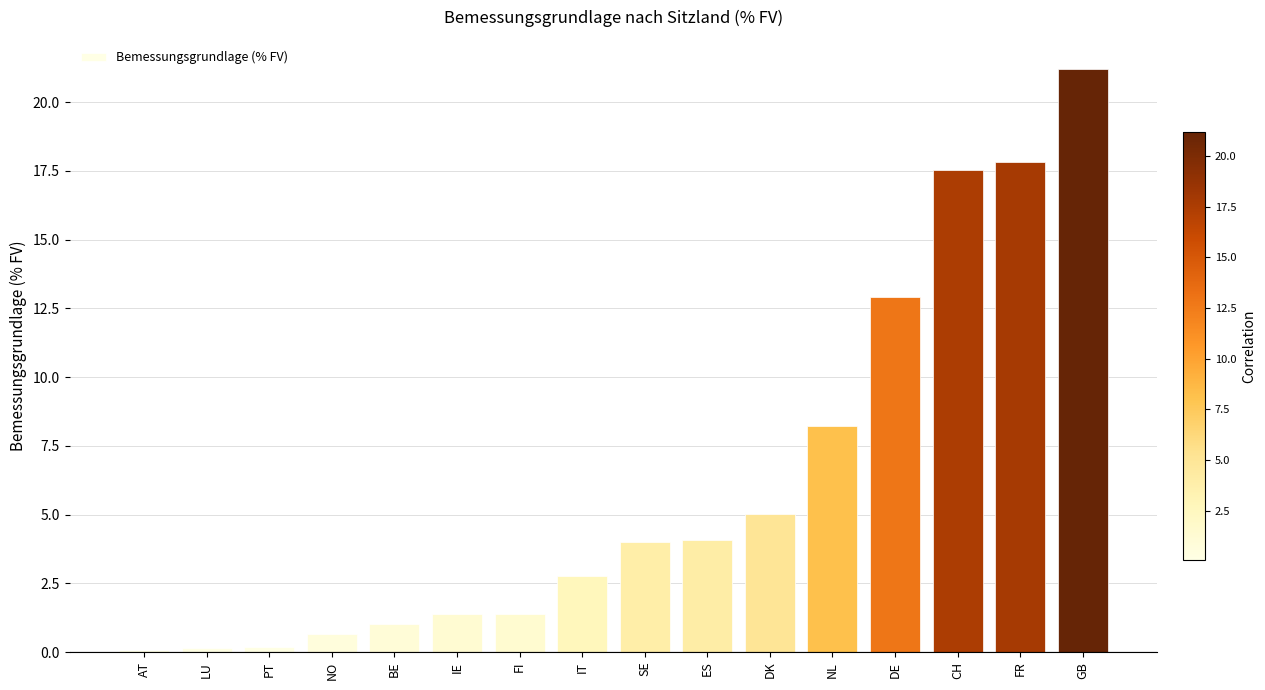

The value at CH is 17.5. True or false?

True